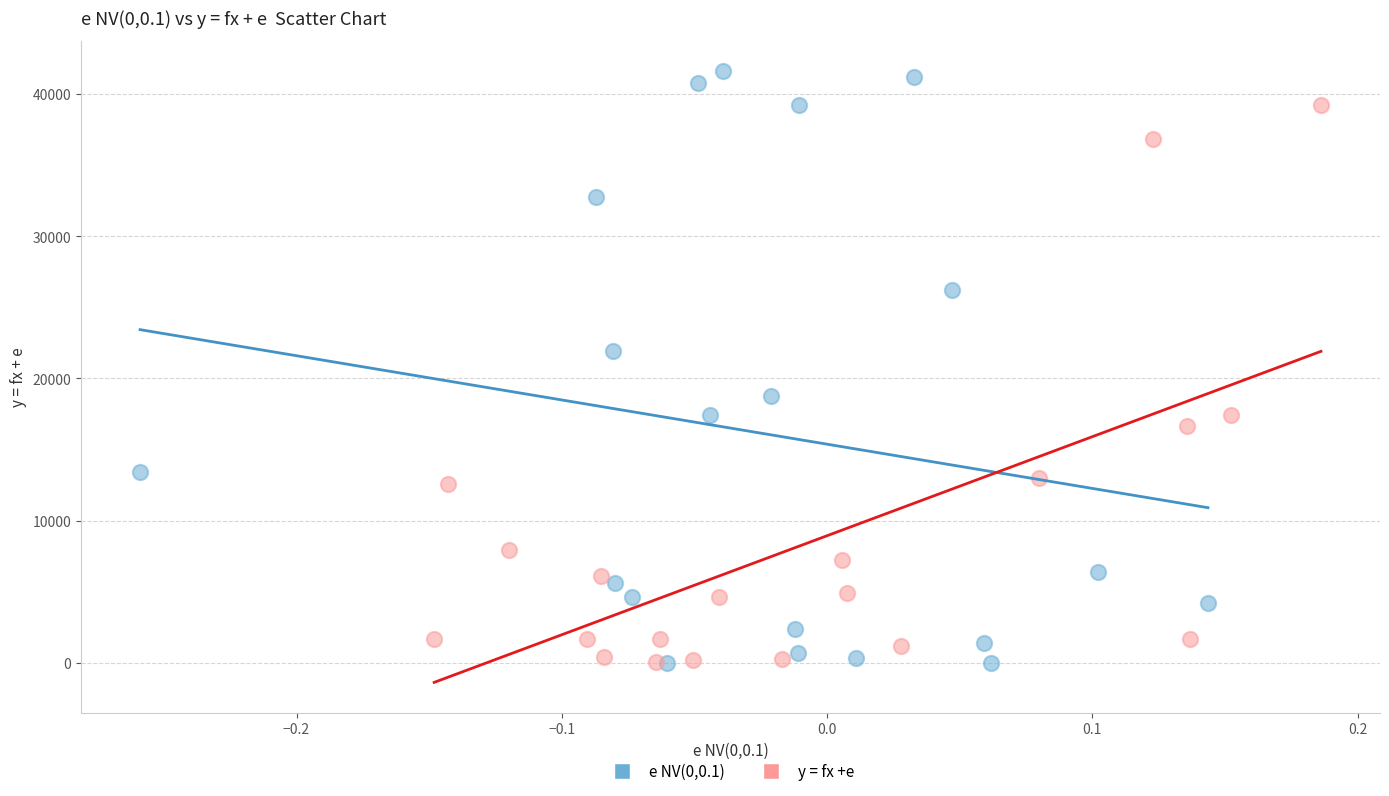

What are all the series names shown in the legend?

e NV(0,0.1), y = fx +e